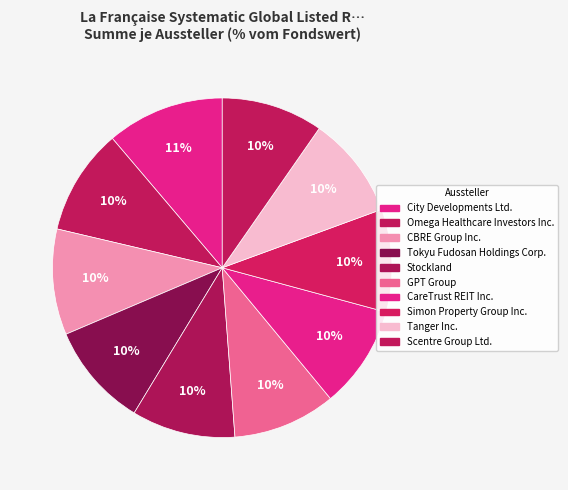

To the nearest percent, what is the average slice percentage?

10%